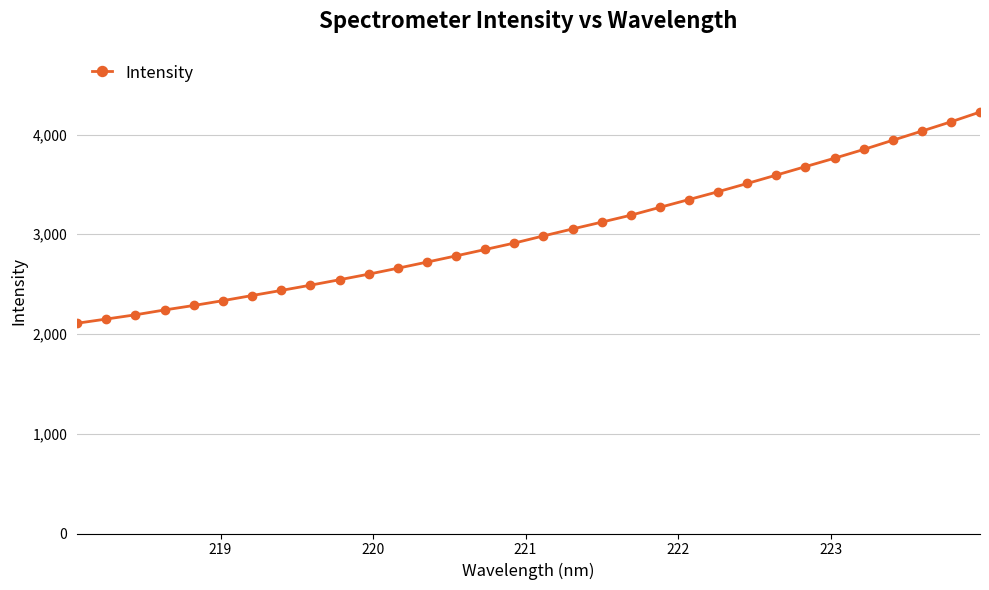

What is the greatest value displayed?

4225.5